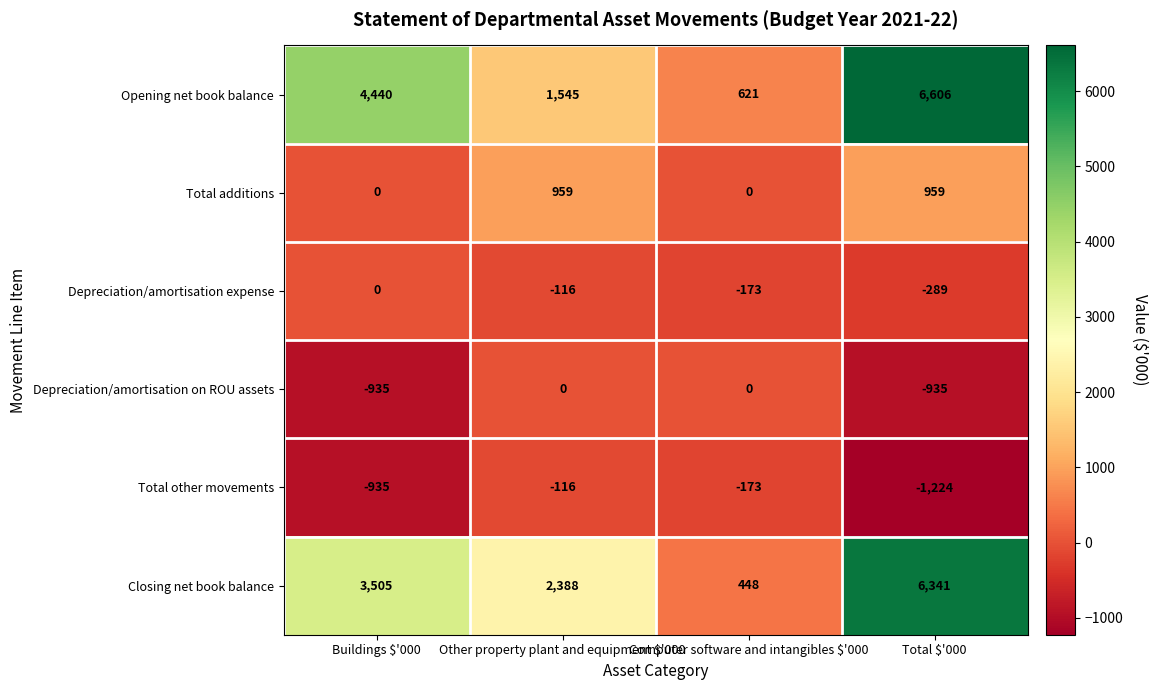

What is the difference between the highest and lowest values at Computer software and intangibles $'000?

794